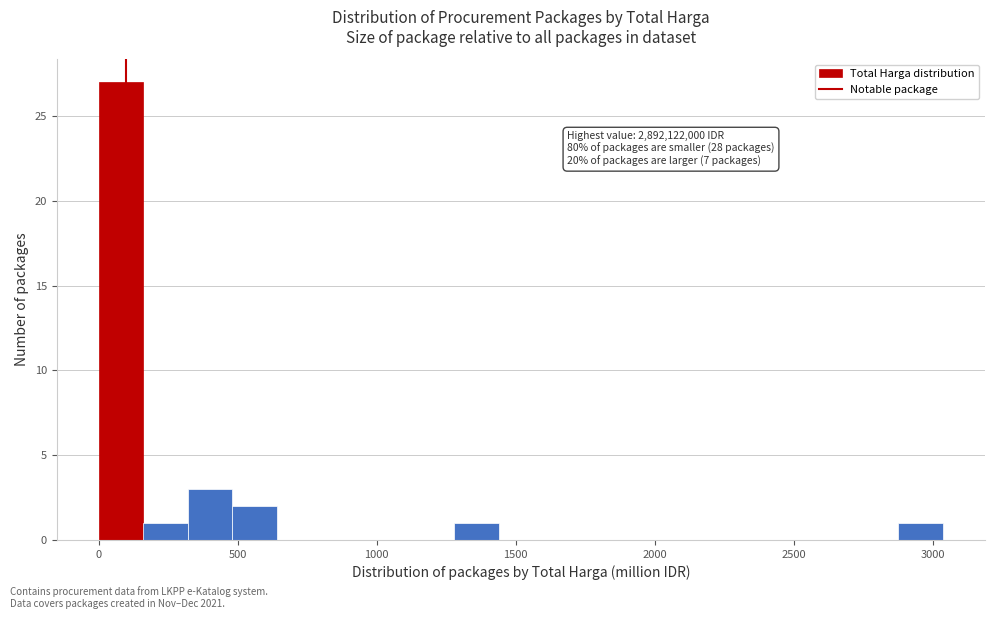

Around what value on the x-axis is the tallest bar? Give the approximate position of its centre, as read against the axis.

100